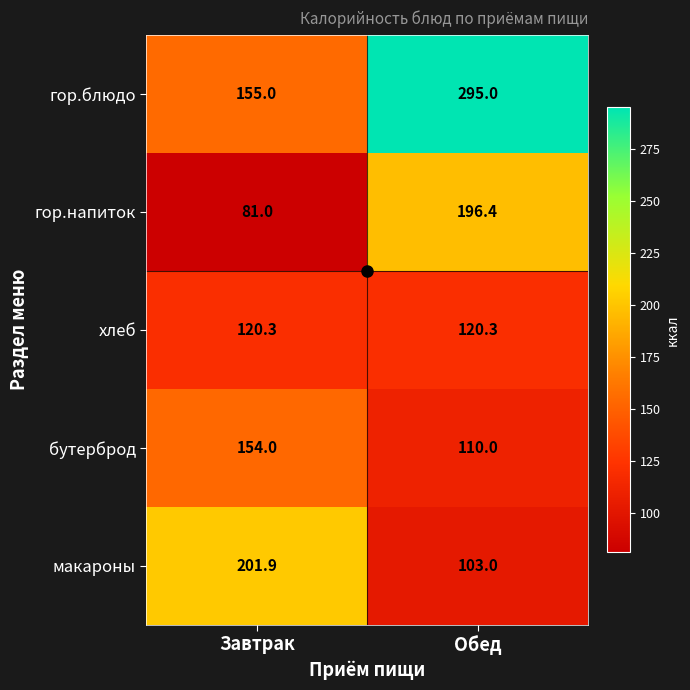

What is the sum of the гор.блюдо values at Обед and Завтрак?

450.0